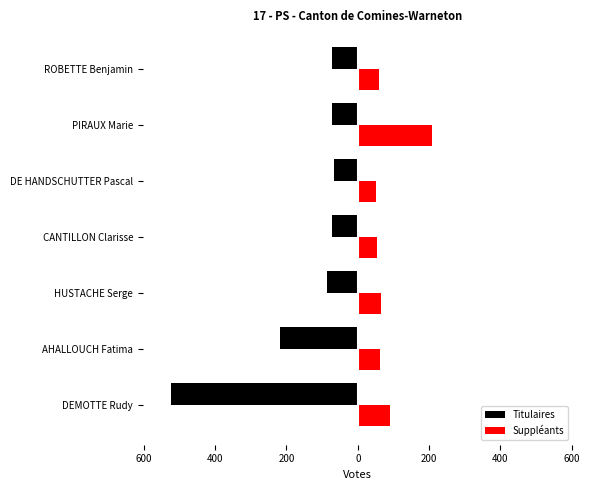

What is the average value of the Titulaires series?

-159